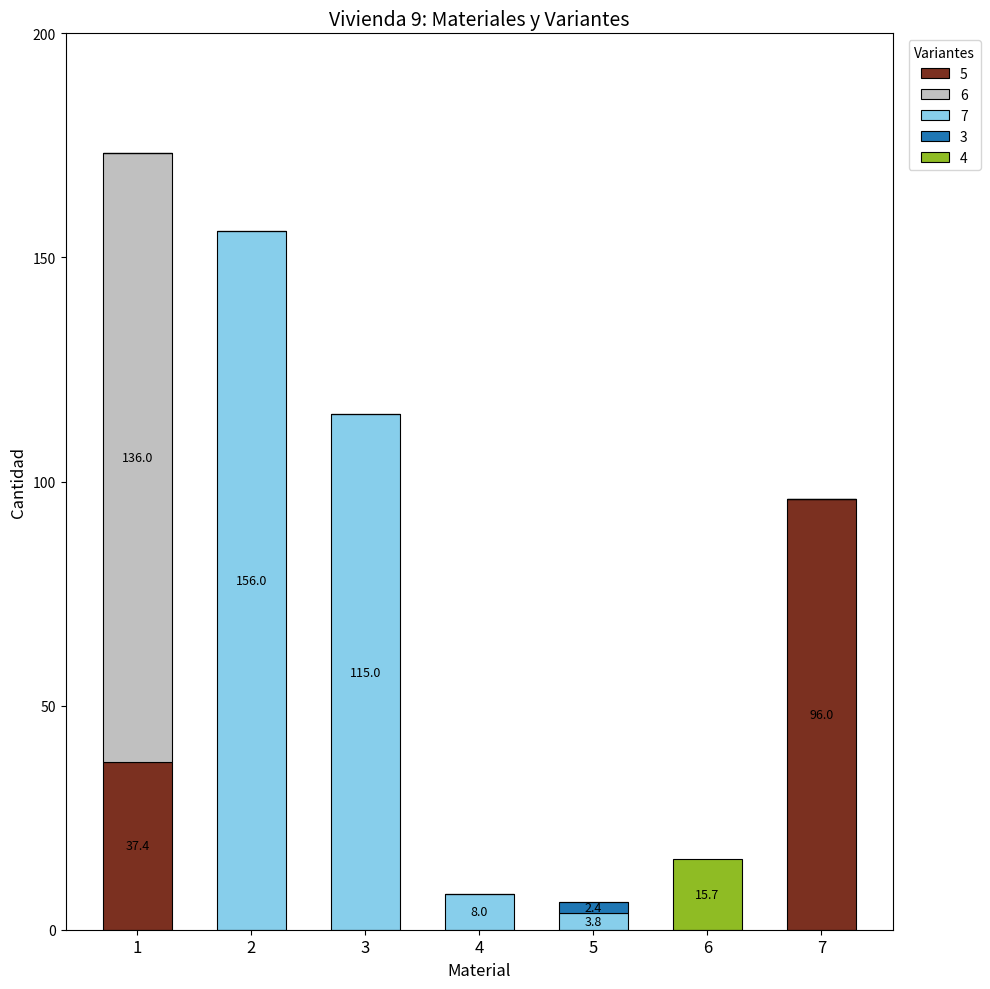

What is the average value of the 5 series?

19.1